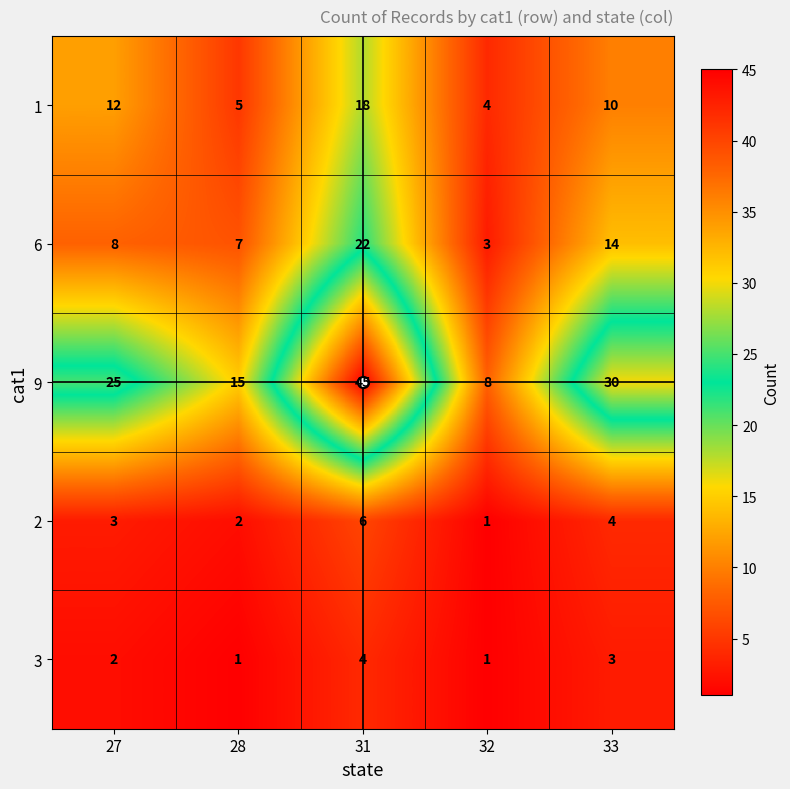

The 2 series shows 5 at 27. True or false?

False